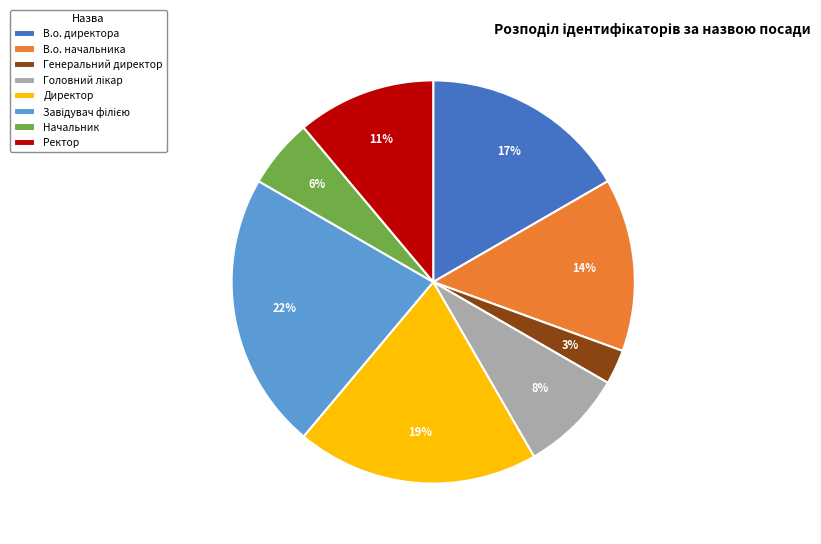

Between В.о. директора and Начальник, which is larger?

В.о. директора